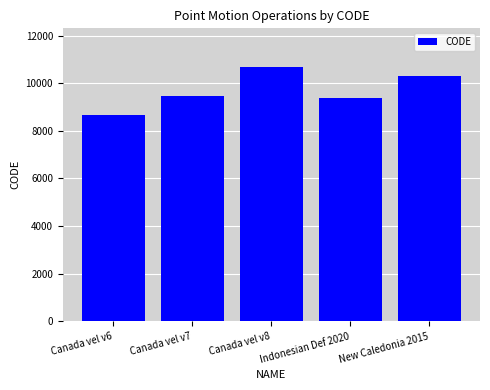

What is the label of the 2nd bar from the left?

Canada vel v7